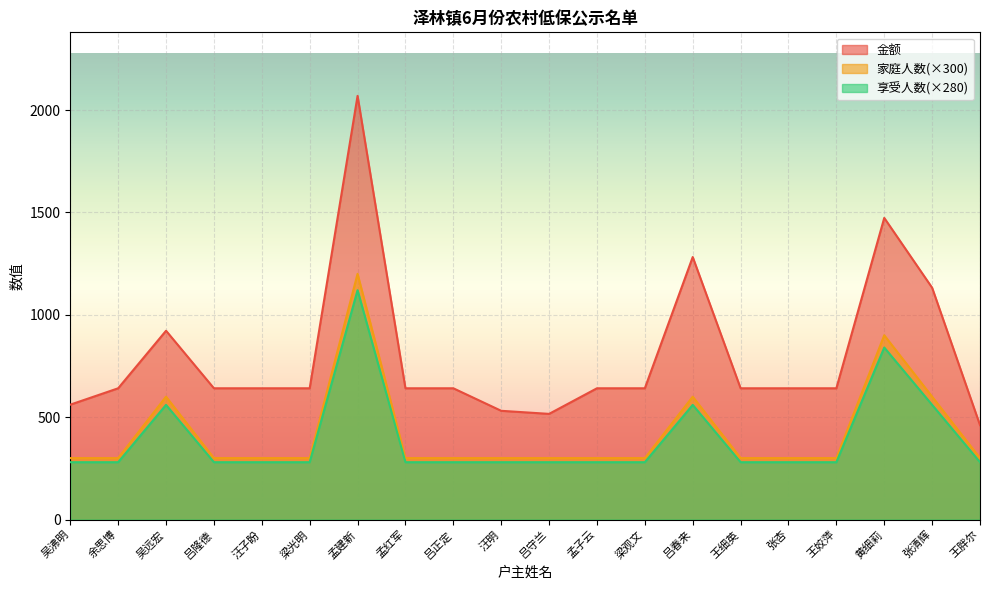

What is the label of the 17th point from the left?

王姣萍